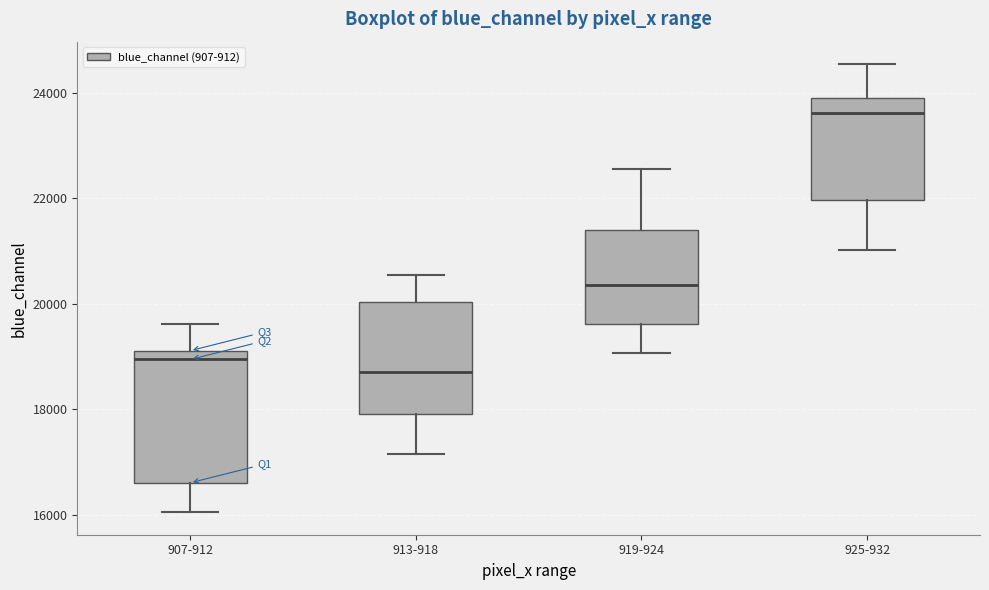

Reading left to right, transcribe this box plot: for each box, give where its median line is, the range the box spans, and where its two whiskers end, as read against the y-axis. The values are not printed on the chart, so give them approximately, as read against the axis.

907-912: median 19000, box 16600 to 19200, whiskers 16000 to 19600
913-918: median 18800, box 18000 to 20000, whiskers 17200 to 20600
919-924: median 20400, box 19600 to 21400, whiskers 19000 to 22600
925-932: median 23600, box 22000 to 24000, whiskers 21000 to 24600